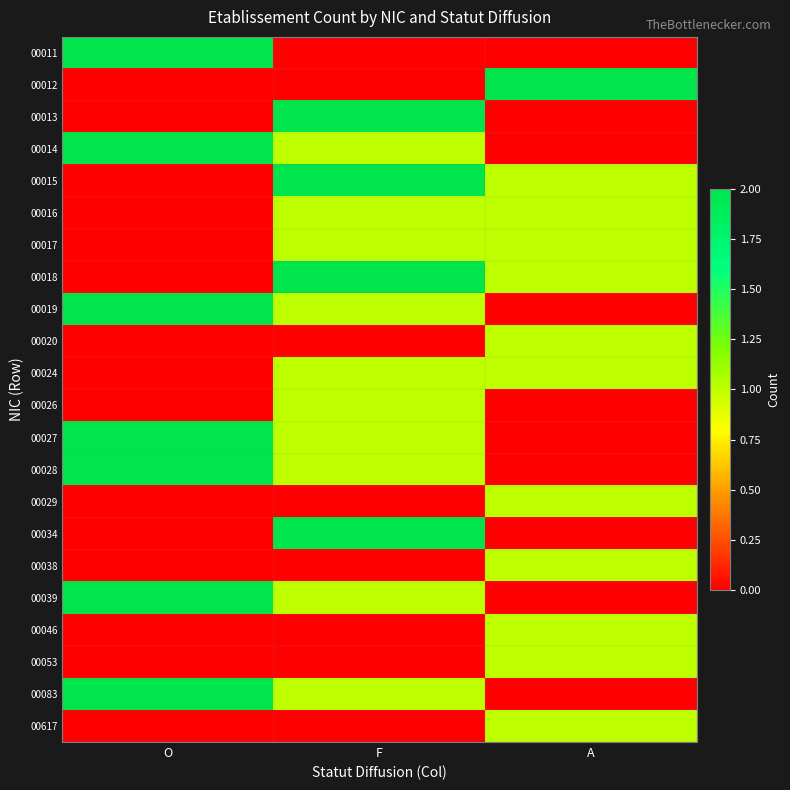

Which label corresponds to the smallest value in the chart?

F